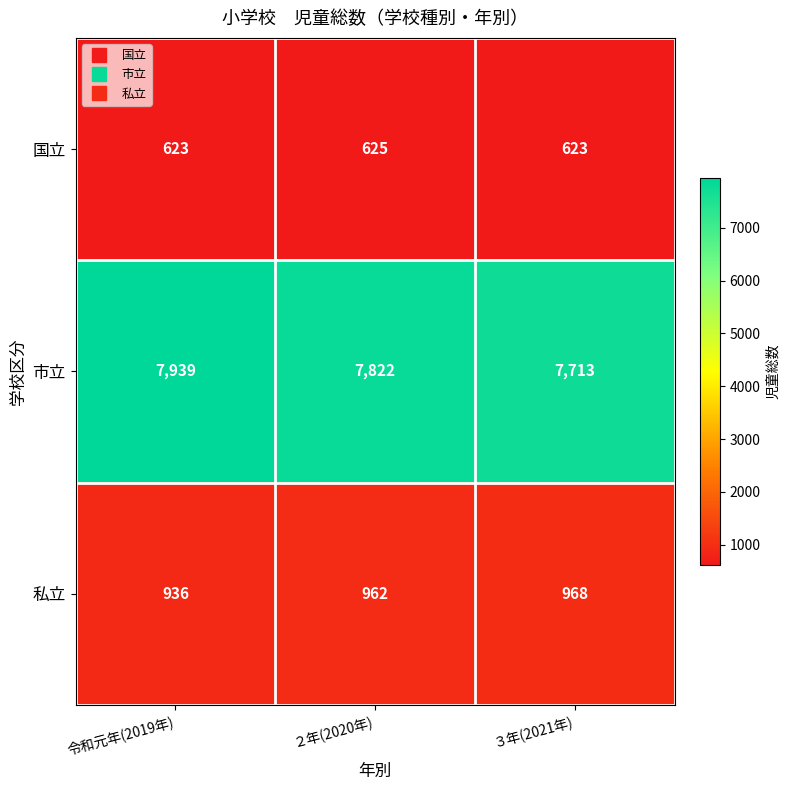

Count the number of categories in the chart.

3